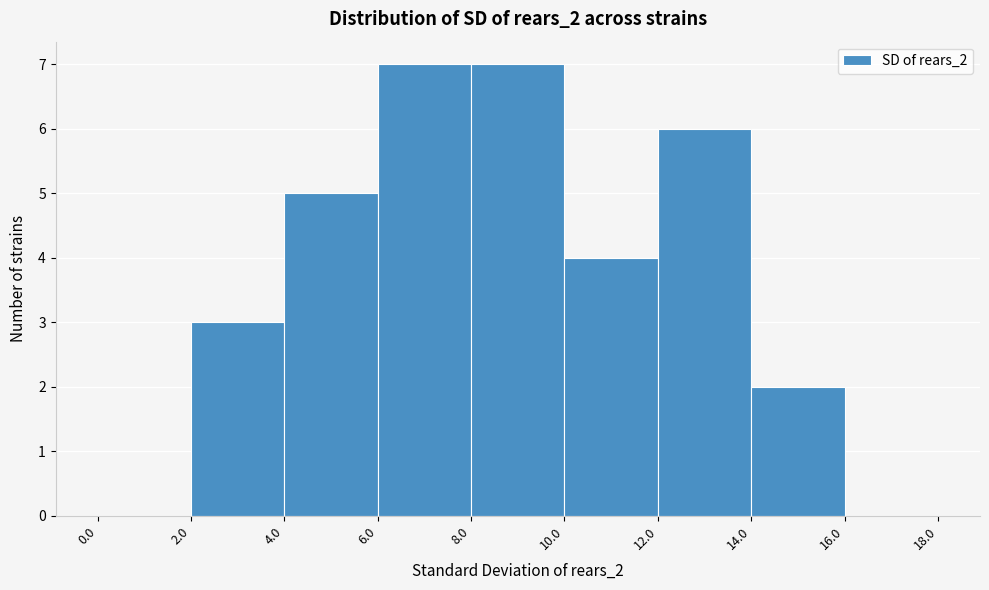

Reading left to right, transcribe this chart: for each bar, give the range it covers on the x-axis and its height. The values are not printed on the chart, so give them approximately, as read against the axis.

0.0 to 2.0: 0
2.0 to 4.0: 3
4.0 to 6.0: 5
6.0 to 8.0: 7
8.0 to 10.0: 7
10.0 to 12.0: 4
12.0 to 14.0: 6
14.0 to 16.0: 2
16.0 to 18.0: 0